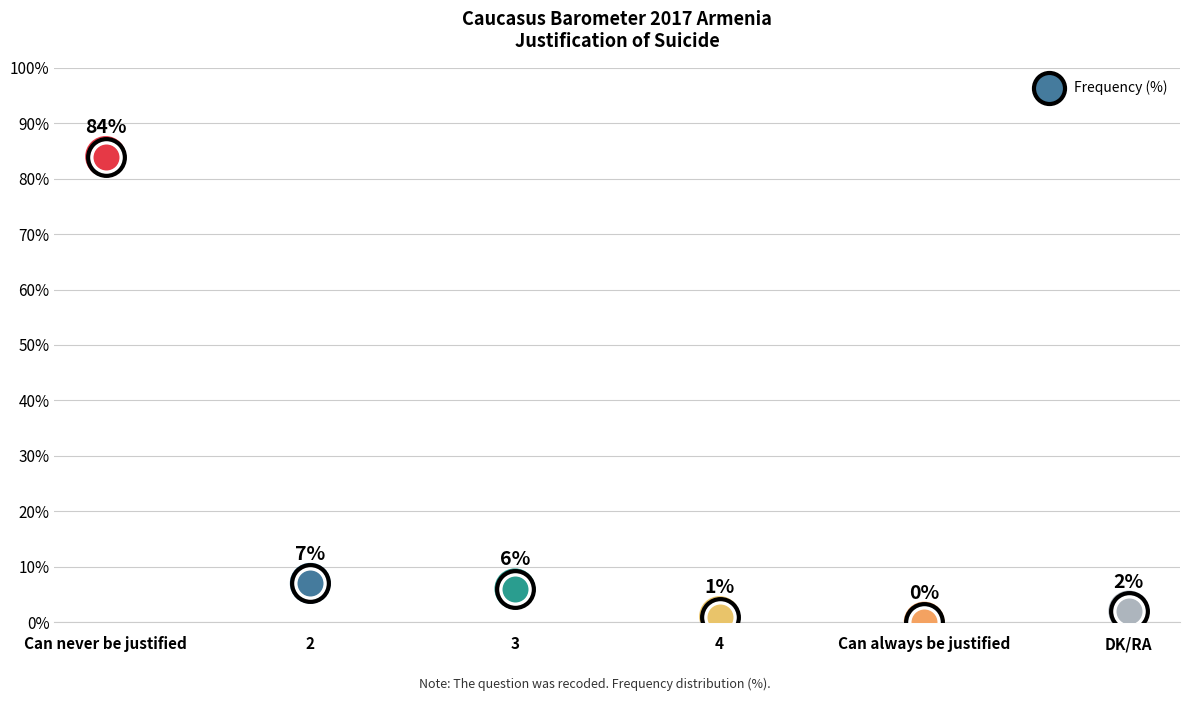

Between Can never be justified and Can always be justified, which is larger?

Can never be justified